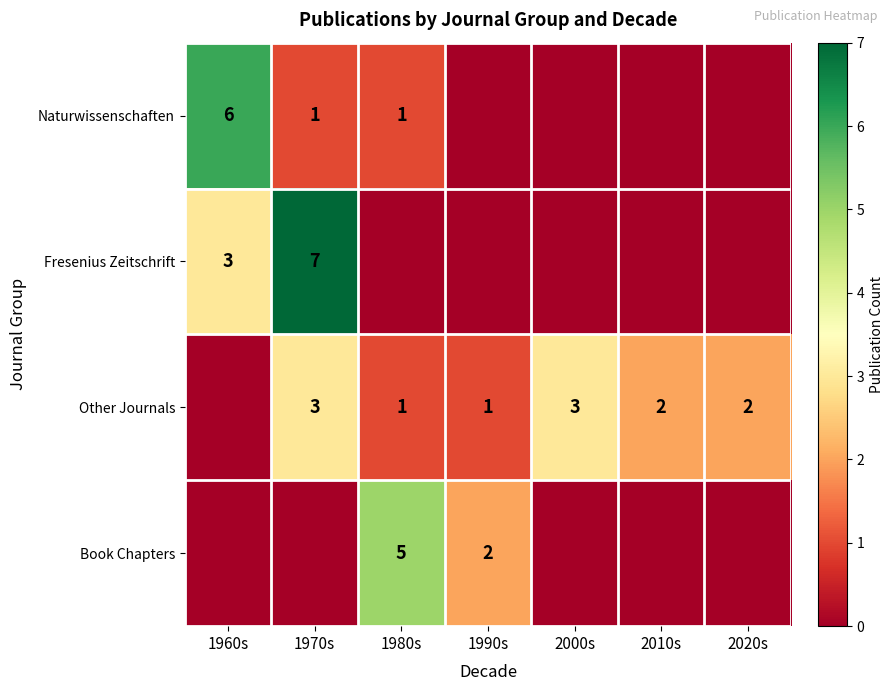

Is the value of Naturwissenschaften at 1970s greater than the value of Other Journals at 2020s?

No